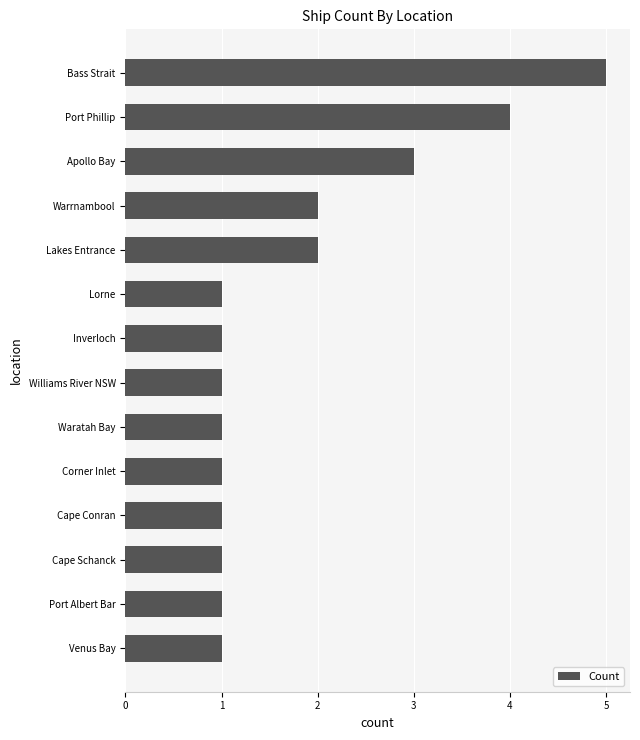

Between Apollo Bay and Warrnambool, which is larger?

Apollo Bay